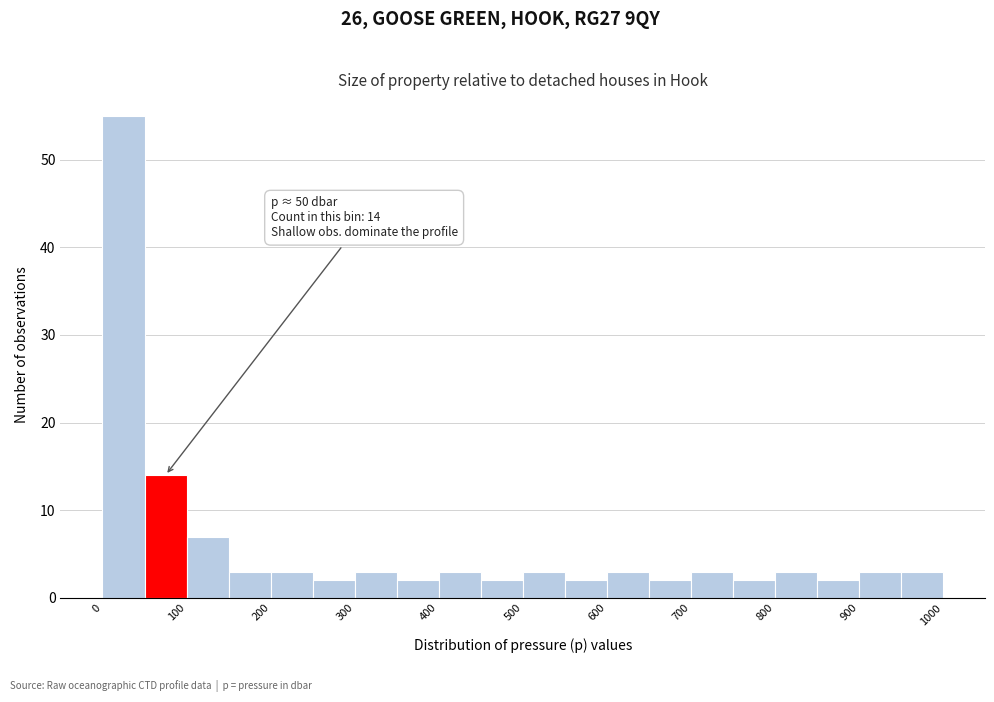

Which range on the x-axis has the tallest bar?

0 to 50